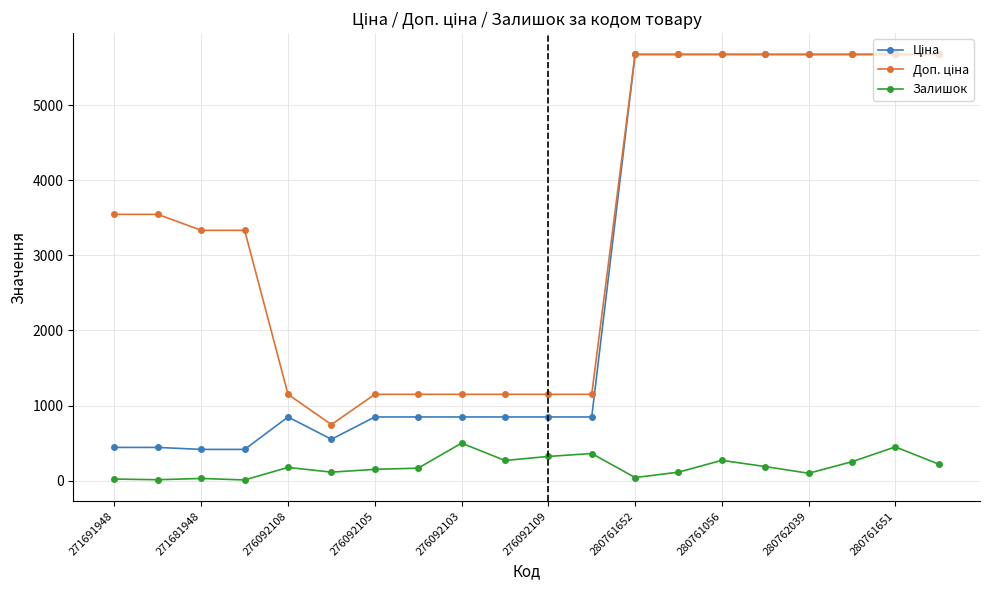

At how many categories does at least one series exceed 1317?

12